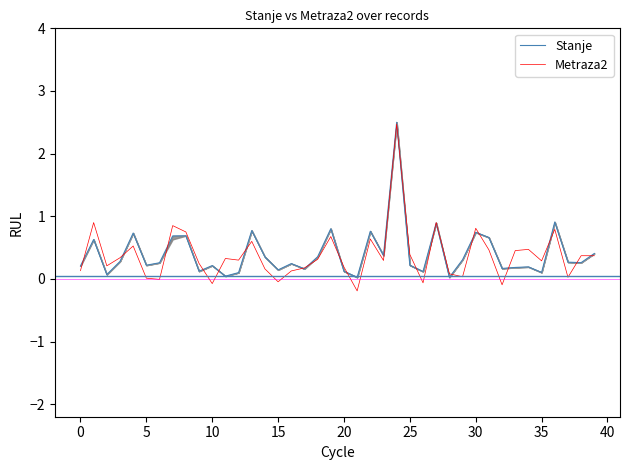

What is the highest value of the Metraza2 series?

2.5